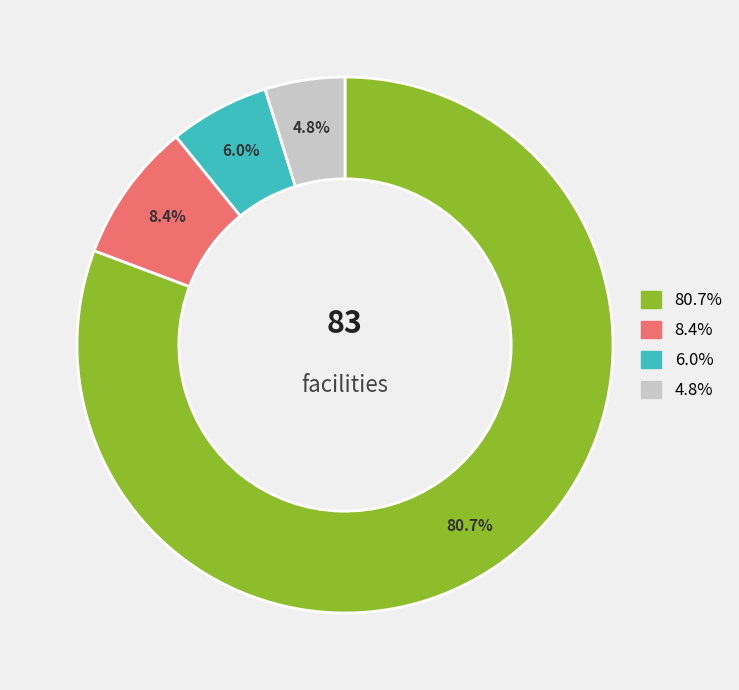

Does any single category account for the majority?

Yes